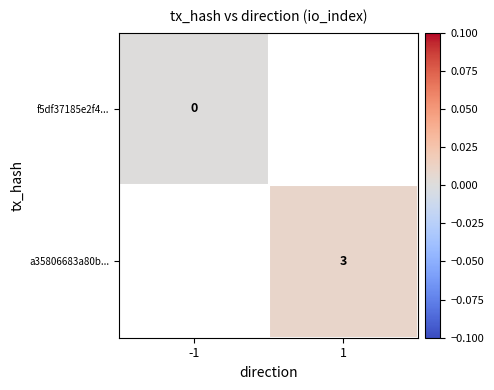

Is it true that a35806683a80b... equals 4 at 1?

False